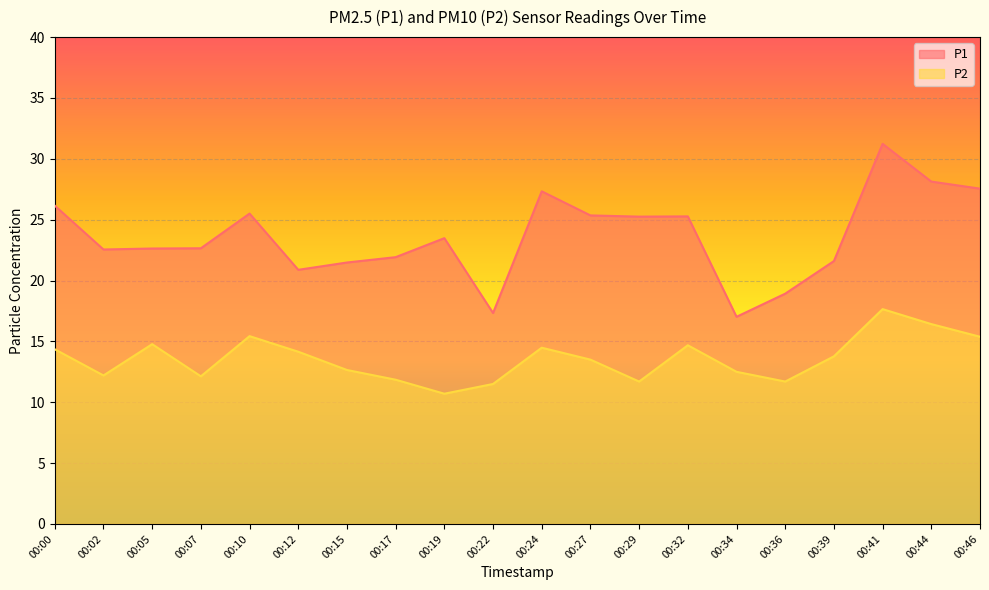

How many values in the P2 series exceed 13?

11